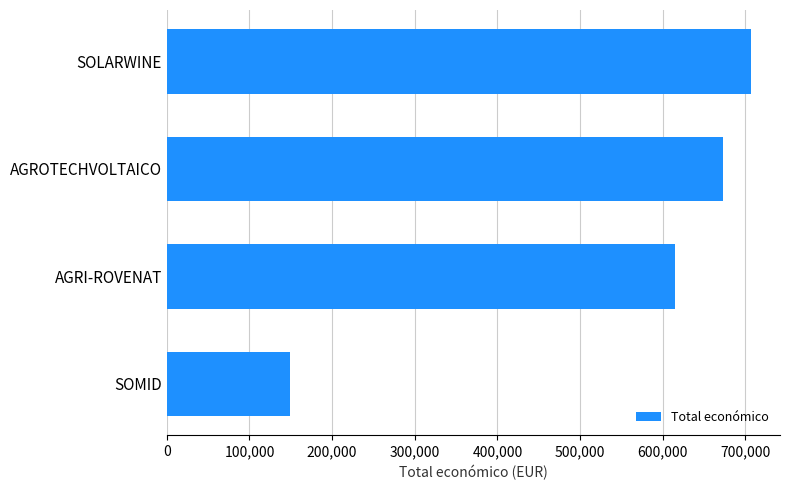

What is the difference between the maximum and second lowest values?

91322